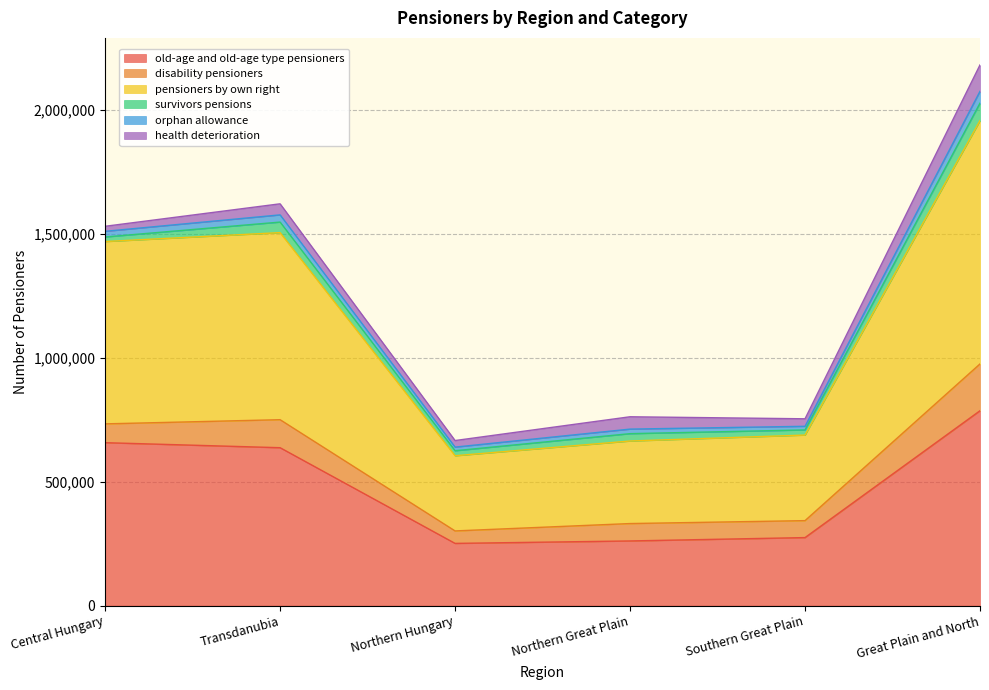

At Central Hungary, list the series in order from smallest to largest.

survivors pensions, health deterioration, orphan allowance, disability pensioners, old-age and old-age type pensioners, pensioners by own right